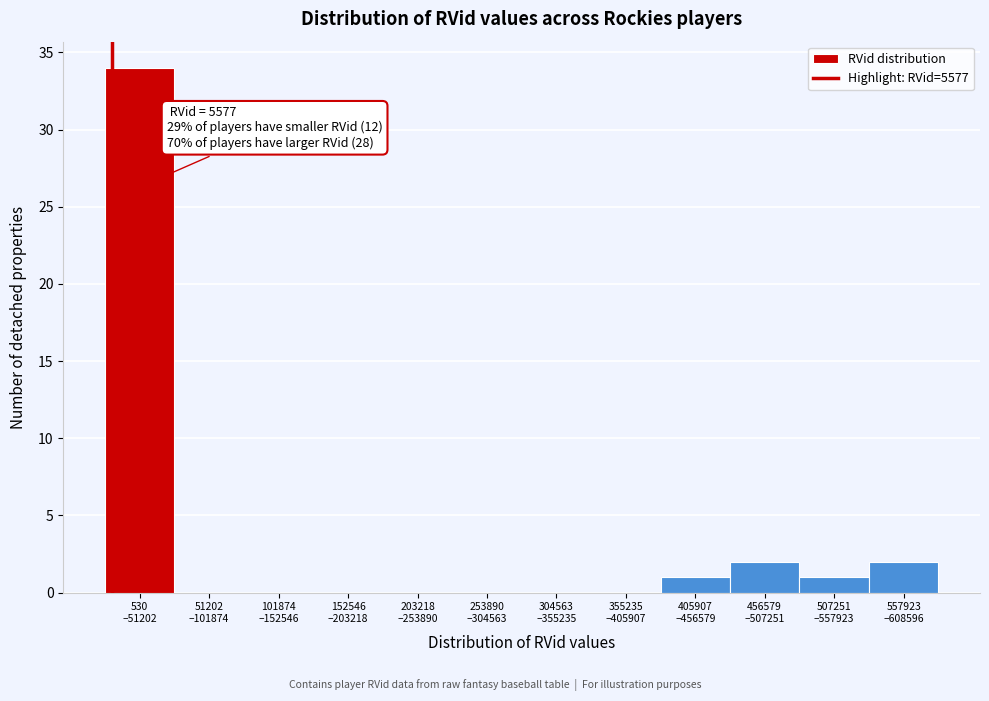

What is the greatest value displayed?

34